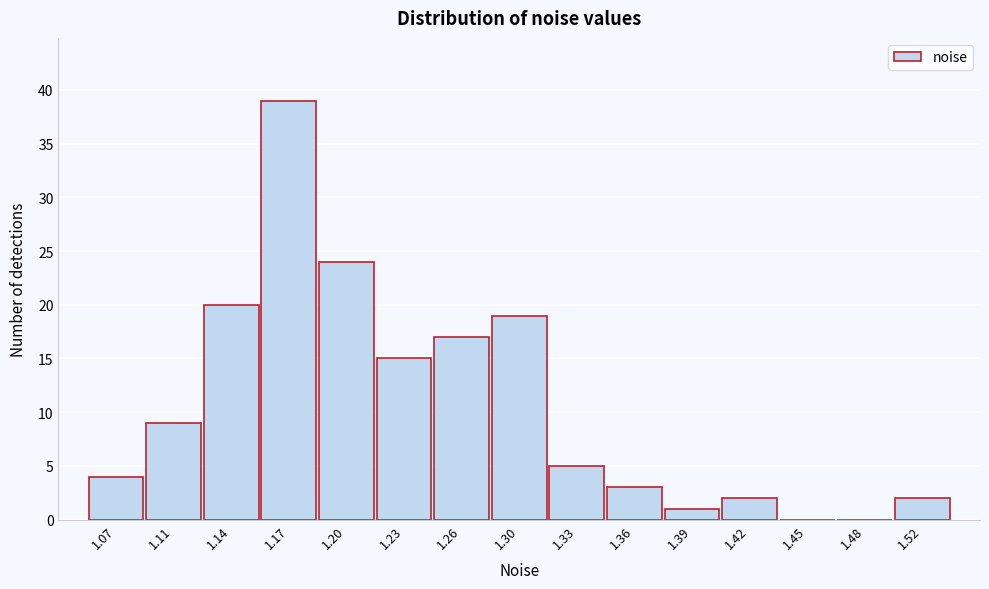

Reading left to right, what are all the values shown in this chart?

1.07=4	1.11=9	1.14=20	1.17=39	1.20=24	1.23=15	1.26=17	1.30=19	1.33=5	1.36=3	1.39=1	1.42=2	1.45=0	1.48=0	1.52=2